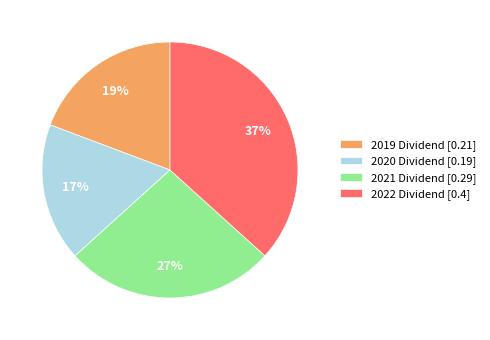

Is there a majority slice in this chart?

No